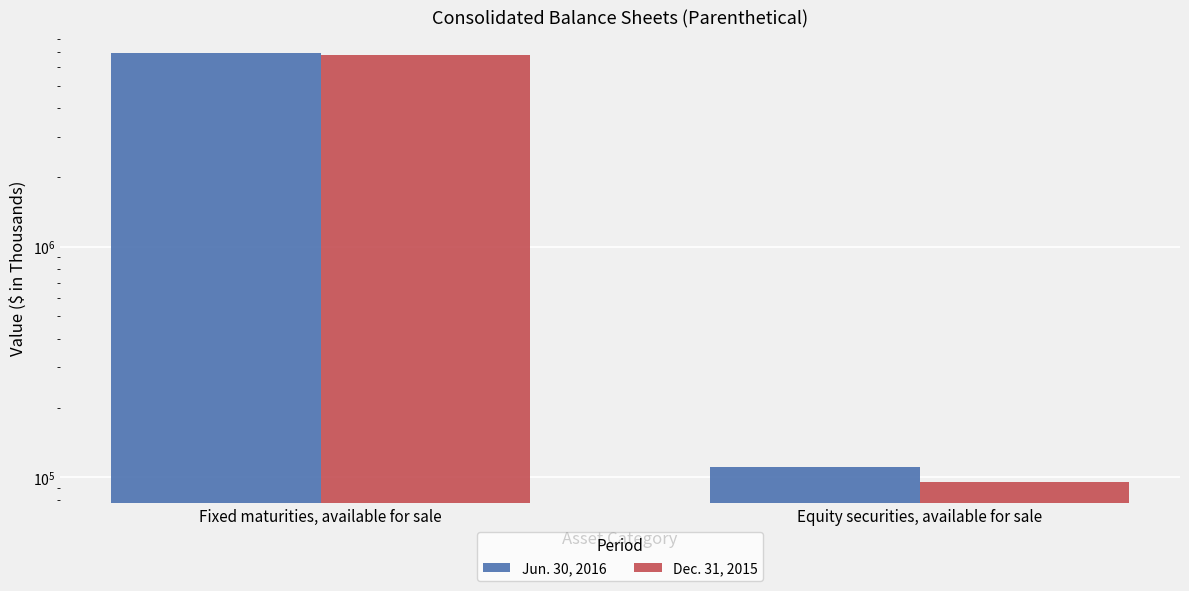

What is the total value across all series at Fixed maturities, available for sale?

13695867